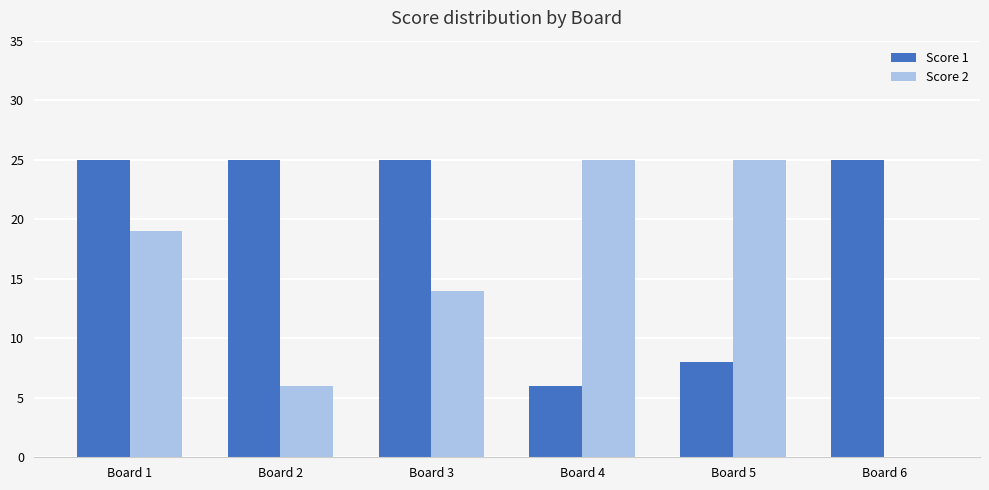

Is it true that Score 1 equals 8 at Board 5?

True